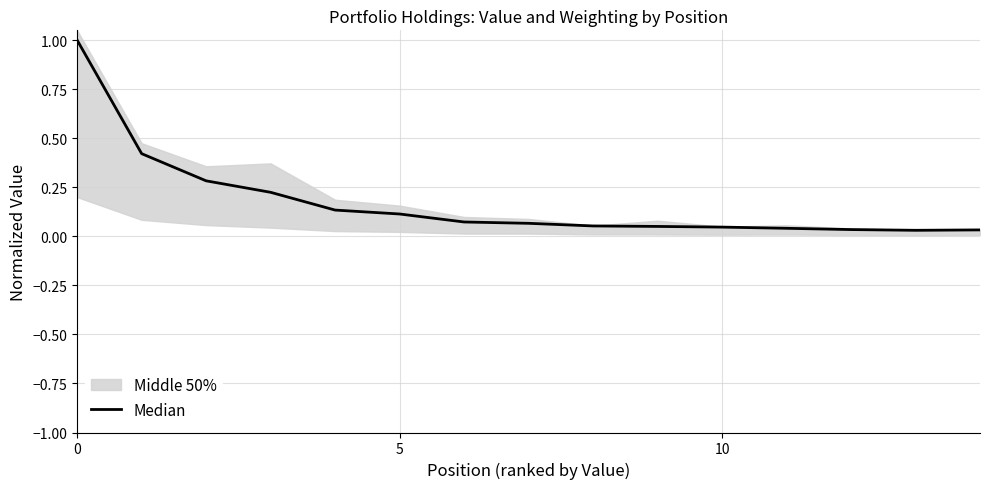

What is the value of the 1st point from the left?

1.0